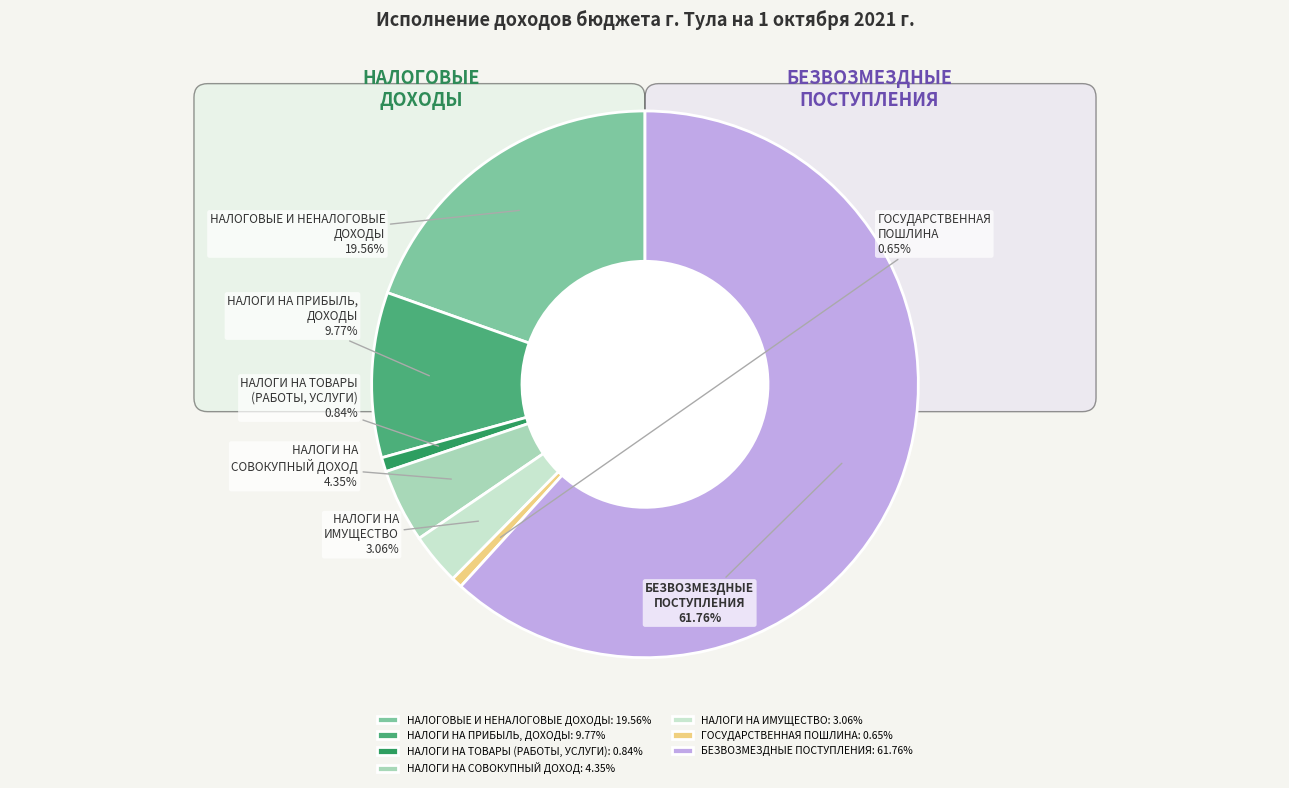

What is the largest slice in the pie chart?

БЕЗВОЗМЕЗДНЫЕ ПОСТУПЛЕНИЯ